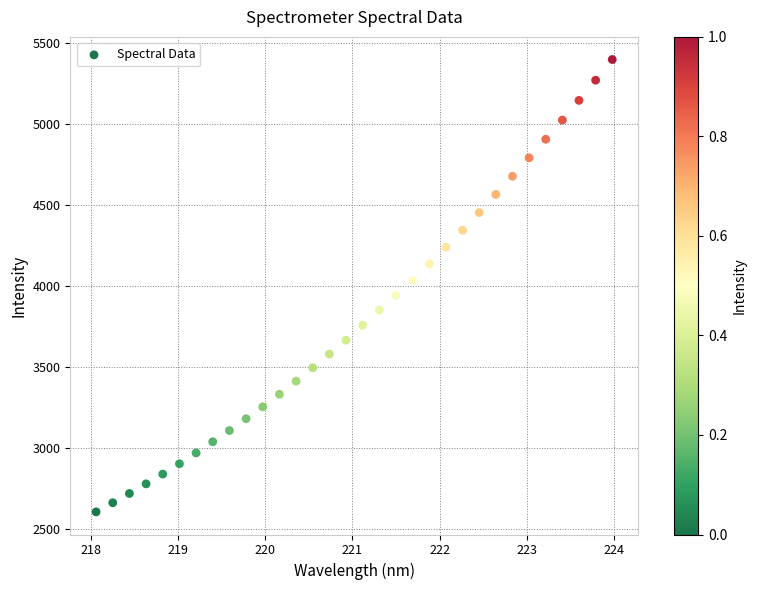

What is the range of X values (max minus min)?

5.9